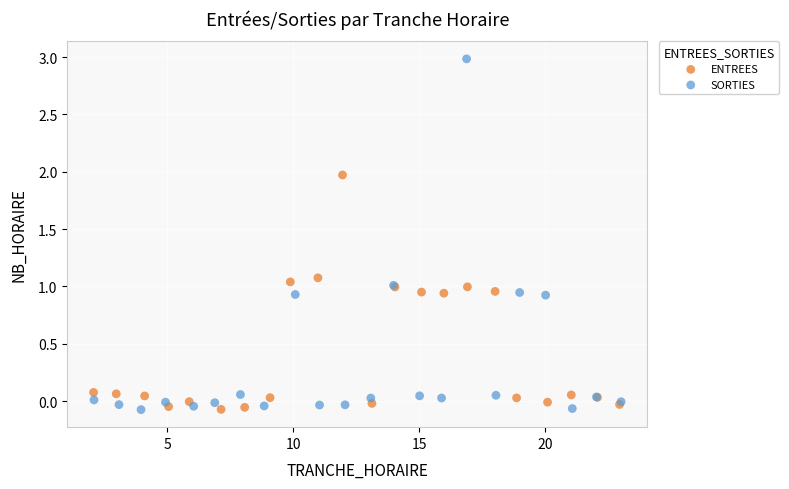

Which series reaches the maximum Y coordinate?

SORTIES